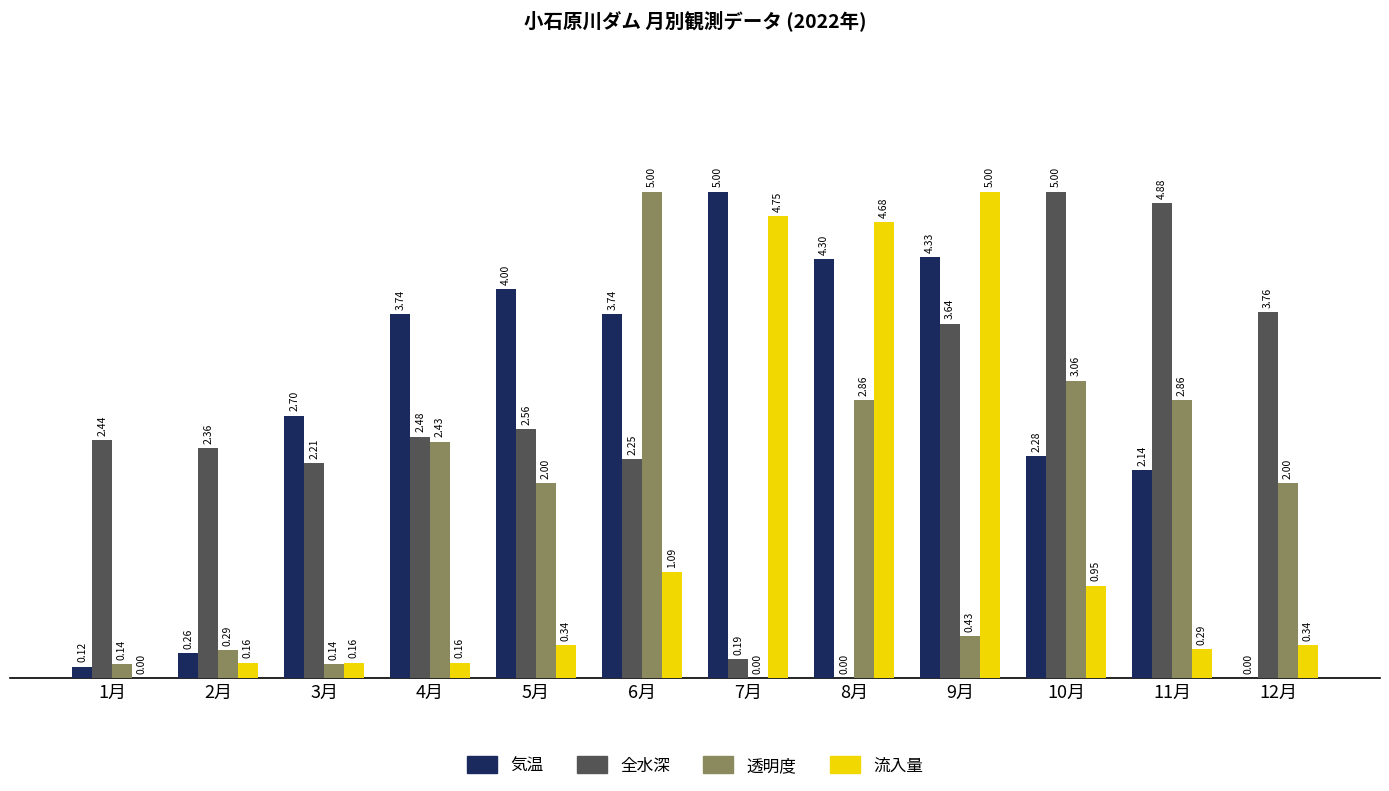

What is the sum of the 気温 values at 3月 and 7月?

7.7